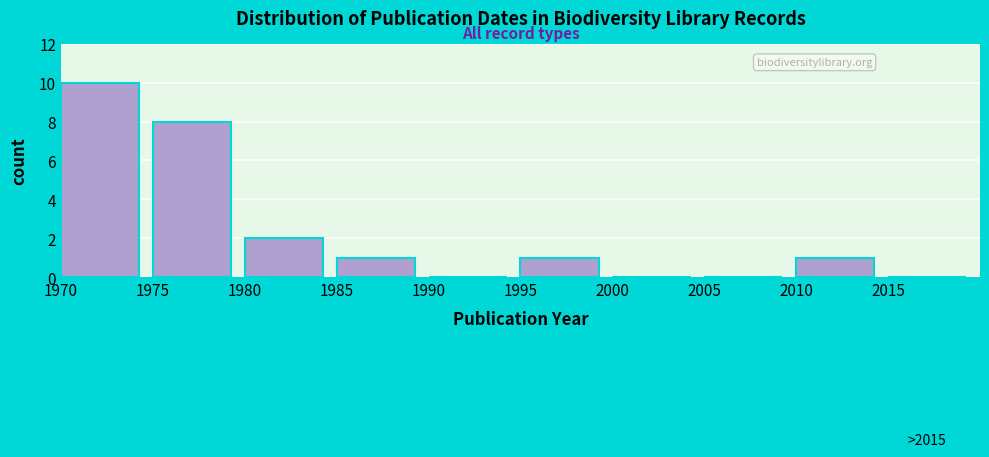

Reading left to right, transcribe all the data shown in this chart.

1970=10	1975=8	1980=2	1985=1	1990=0	1995=1	2000=0	2005=0	2010=1	2015=0